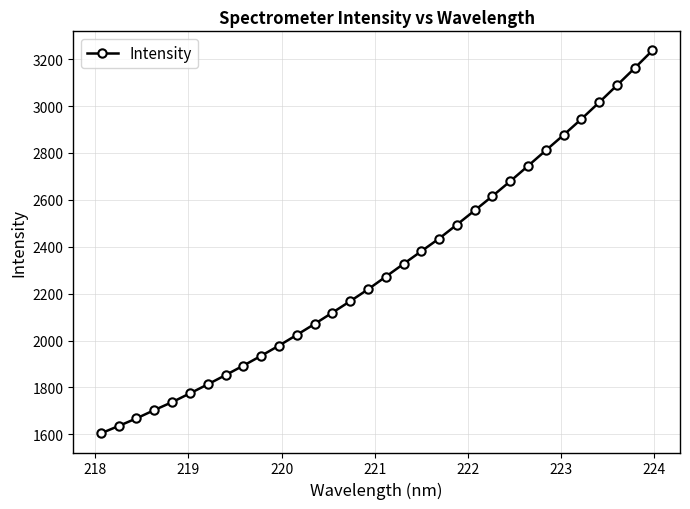

What is the difference between the maximum and minimum values?

1632.7